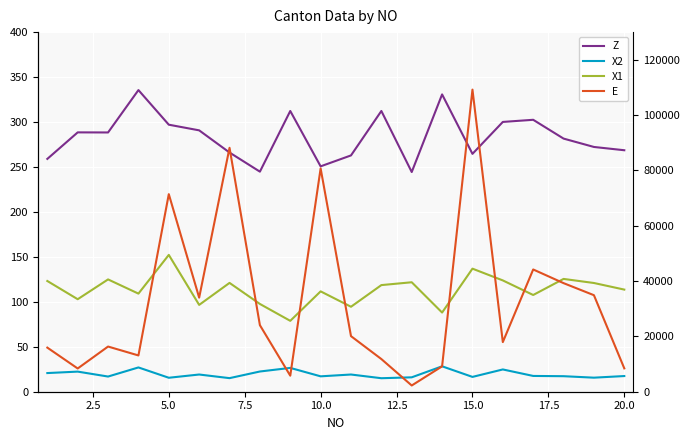

True or false: Z and X1 cross at least once.

False